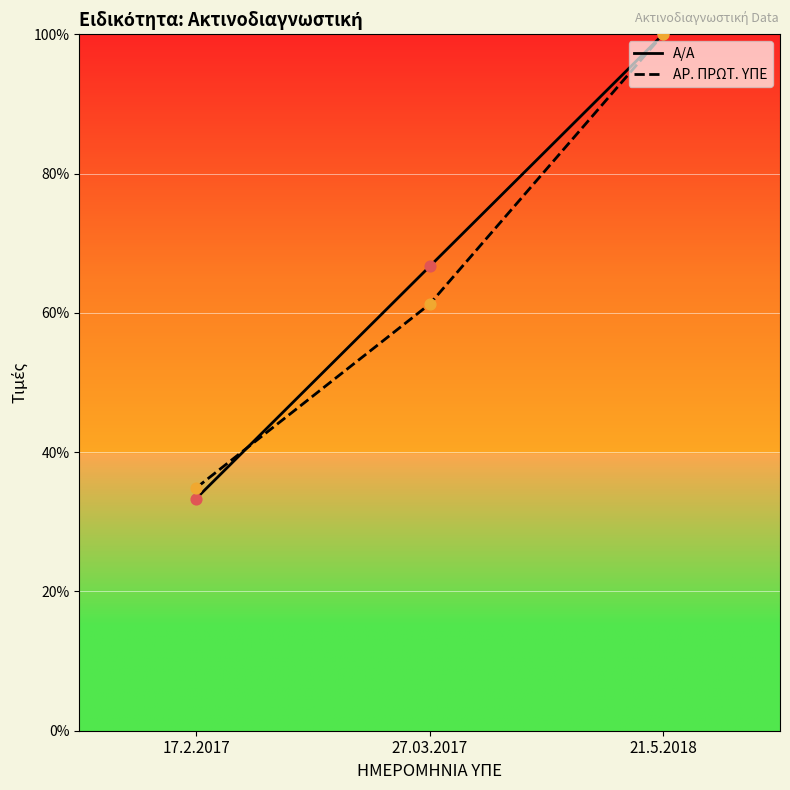

At how many categories does at least one series exceed 99?

1